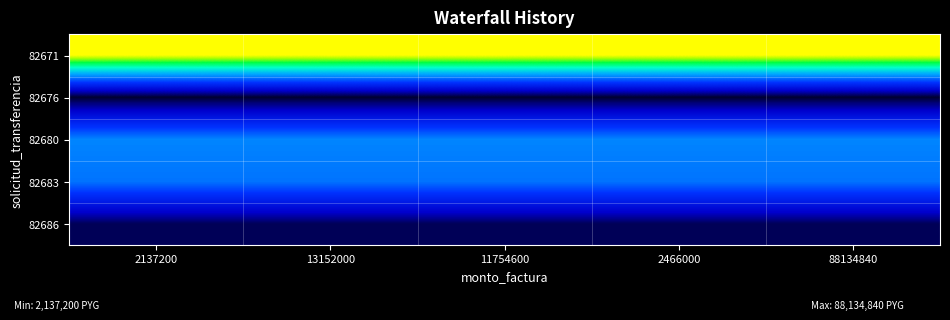

Rank the series at 88134840 from lowest to highest value.

82676, 82686, 82683, 82680, 82671